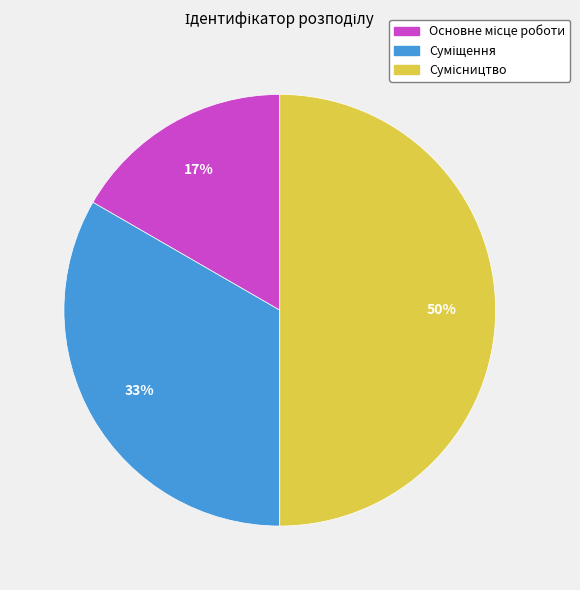

To the nearest percent, what is the difference between the largest and smallest slice percentages?

33%